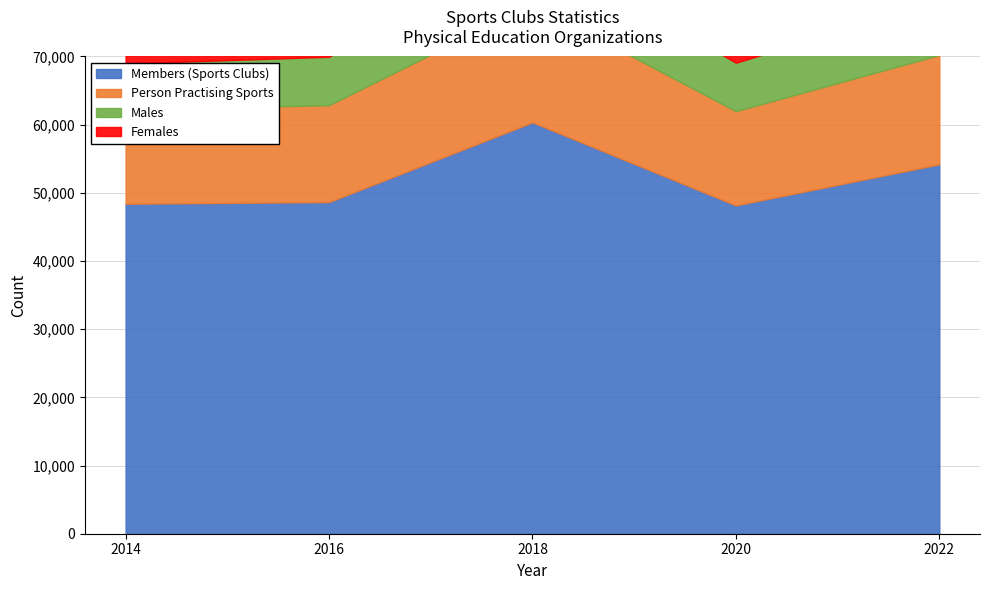

Reading left to right, list all the values displayed in this chart.

Members (Sports Clubs): 48401	48647	60337	48156	54184
Person Practising Sports: 46144	47369	57883	46086	53456
Males: 33632	35528	43154	35535	39771
Females: 12512	11841	14729	10551	13685